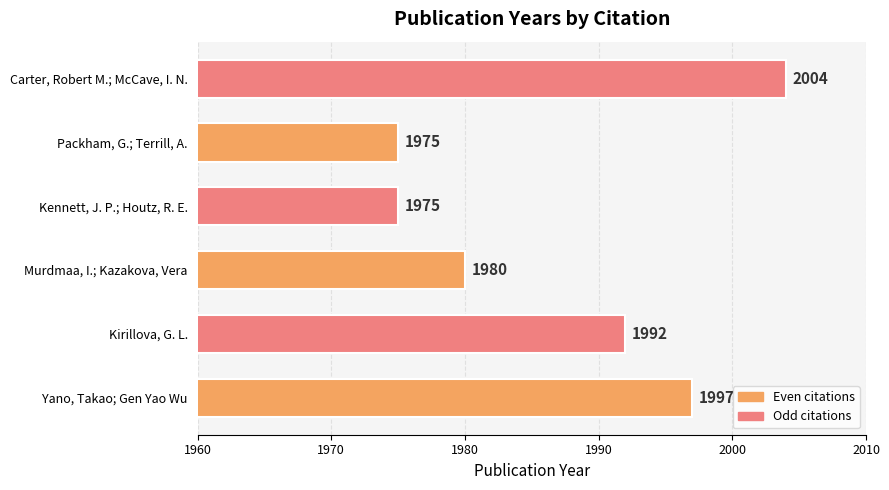

Which has a higher value, Packham, G.; Terrill, A. or Murdmaa, I.; Kazakova, Vera?

Murdmaa, I.; Kazakova, Vera